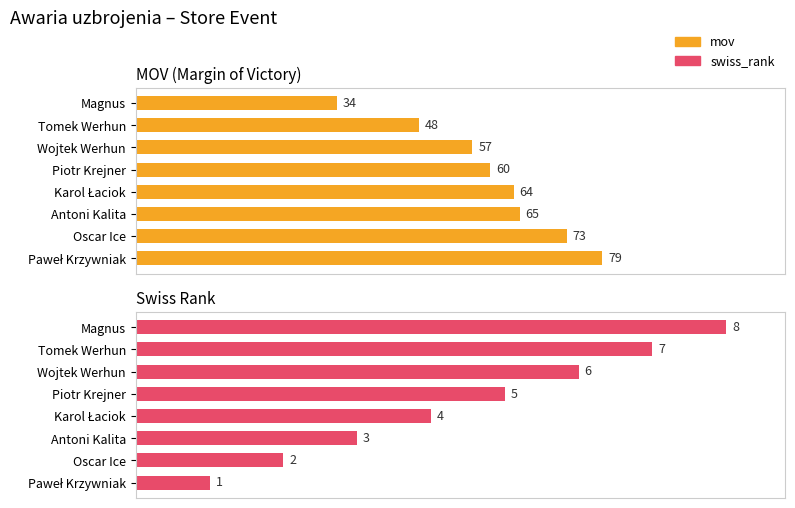

What are all the series names shown in the legend?

mov, swiss_rank